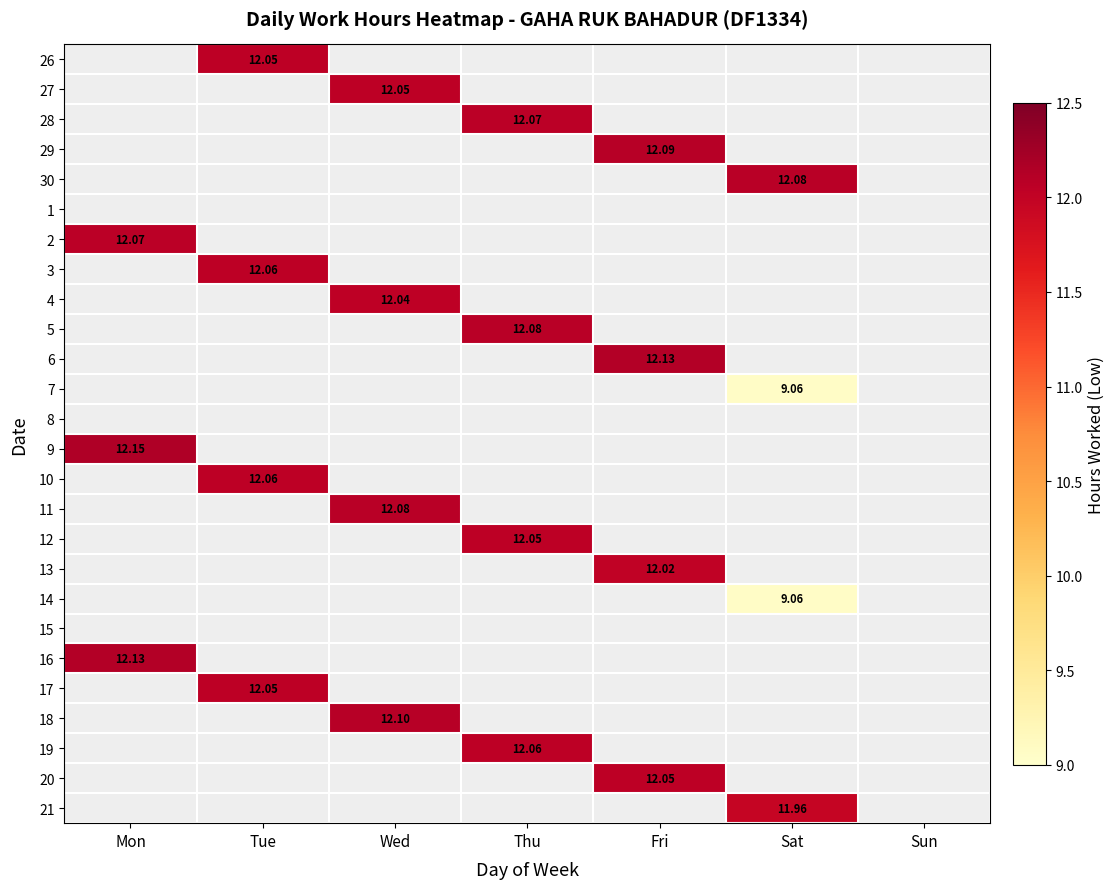

Which category has the highest value across all series?

Mon